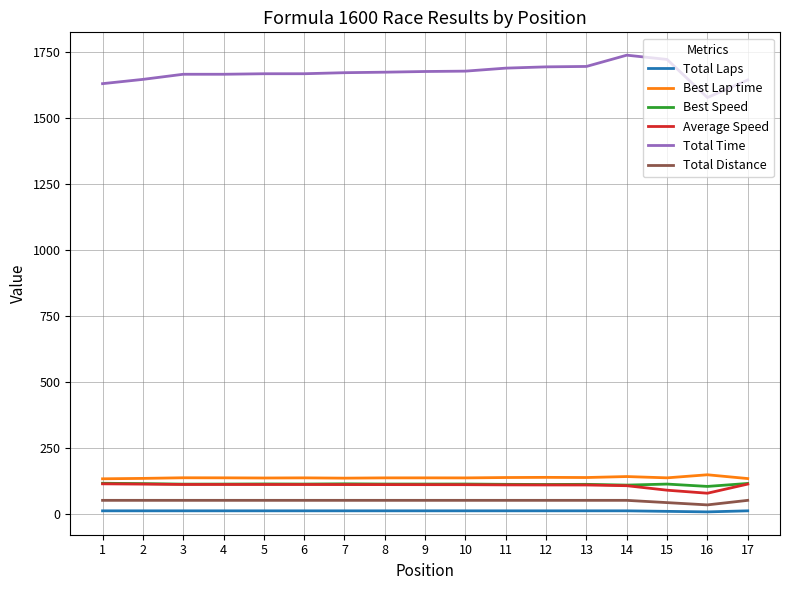

Which series has the largest range (max minus min)?

Total Time